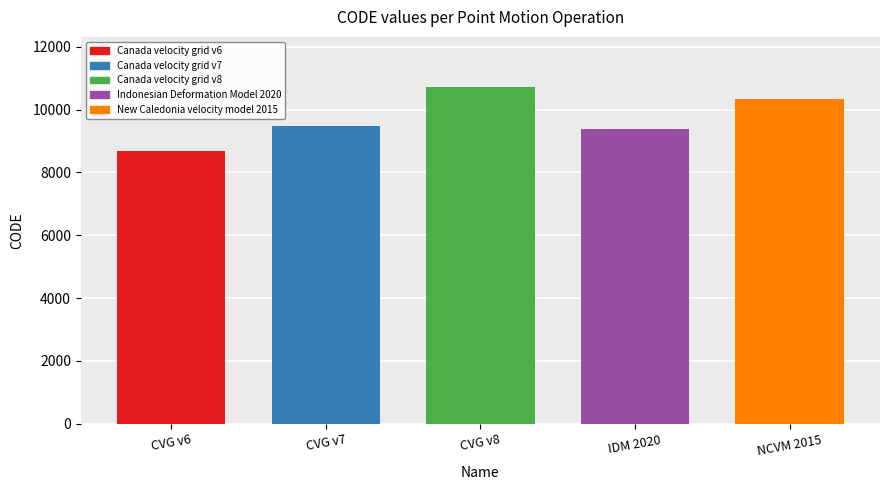

What is the ratio of the value at Canada velocity grid v7 to the value at Indonesian Deformation Model 2020?

1.0